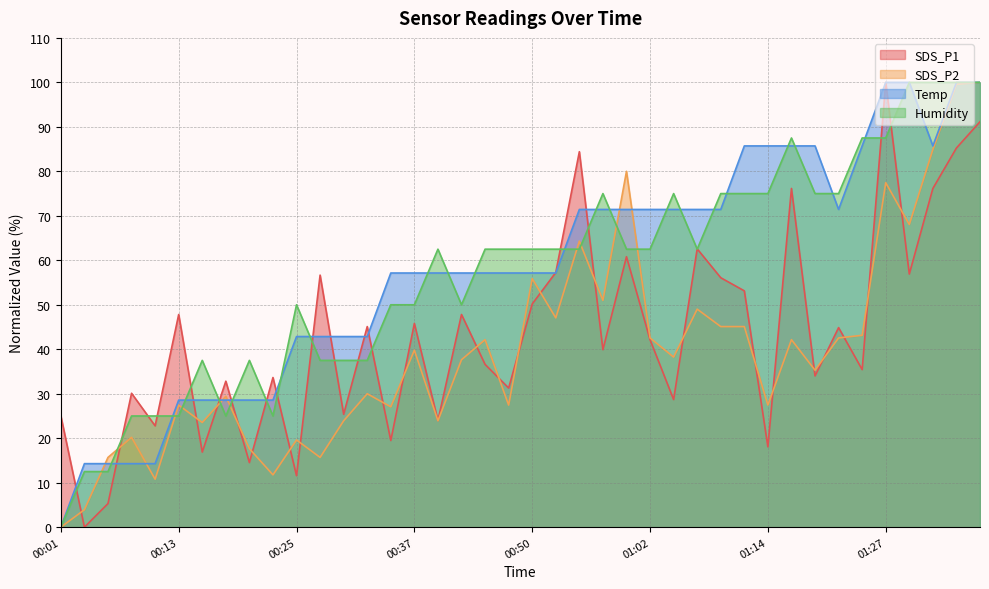

At 00:16, list the series in order from largest to smallest.

Humidity, Temp, SDS_P2, SDS_P1